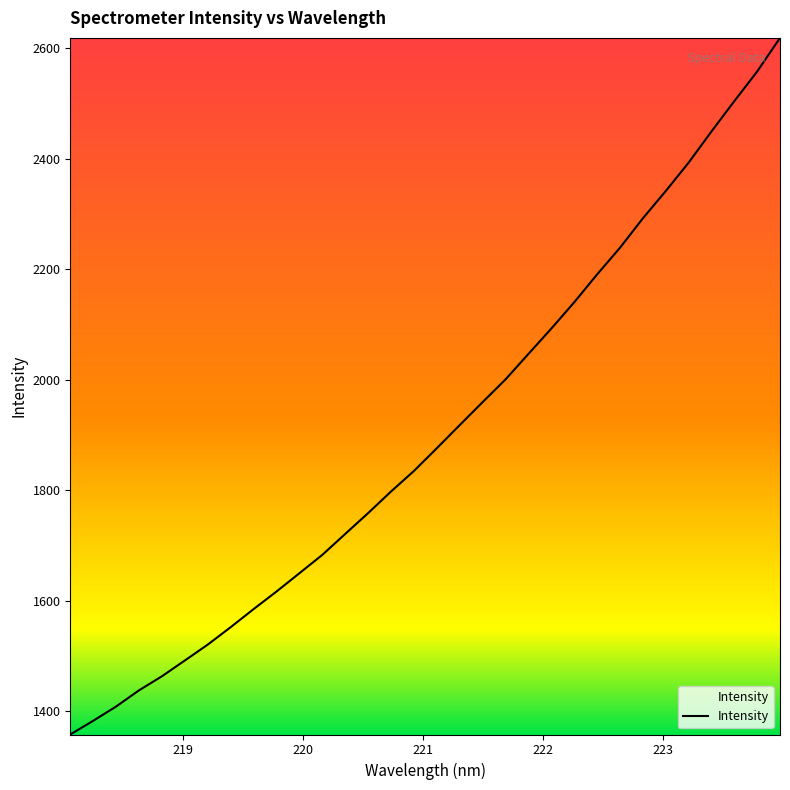

What is the maximum value shown in the chart?

2618.7